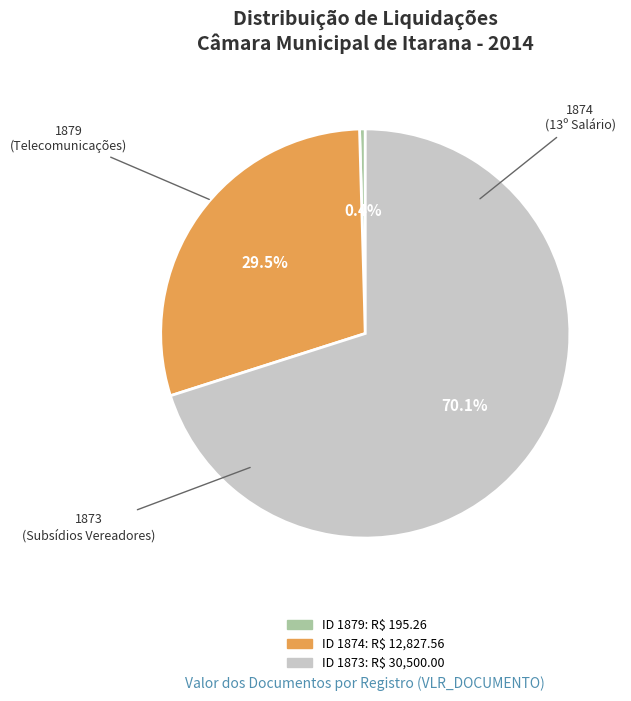

Is there any slice that represents more than half of the pie?

Yes